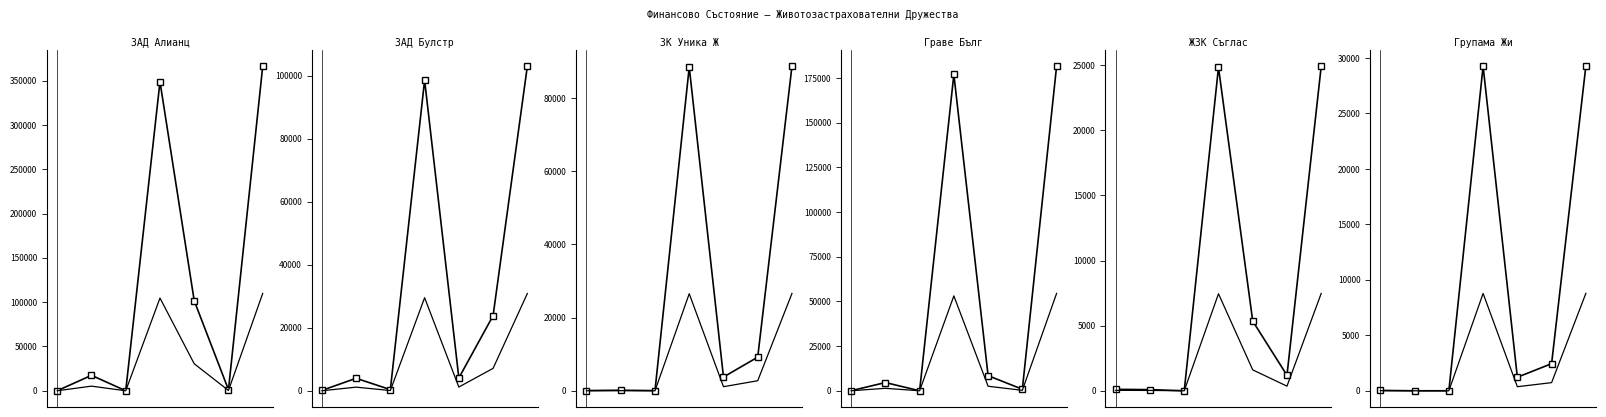

Reading left to right, transcribe all the data shown in this chart.

ЗАД Алианц България Живот АД: 80	17435	0	348885	101611	1166	366320
ЗАД Булстрад Живот: 163	4010	413	98544	4106	23874	102967
ЗК Уника Живото: 82	164	61	88458	3773	9206	88683
Граве България: 23	4607	0	177036	8452	856	181643
ЖЗК Съгласие АД: 110	88	0	24830	5350	1186	24918
Групама Животозастраховане: 32	0	0	29259	1221	2444	29259